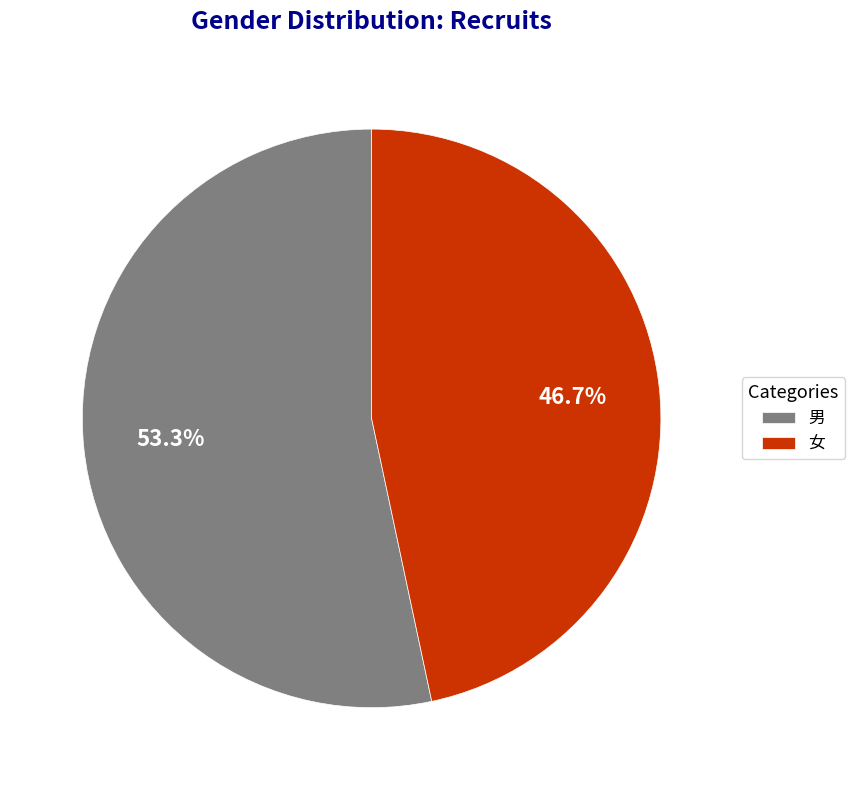

To the nearest percent, what is the combined percentage of 女 and 男?

100%